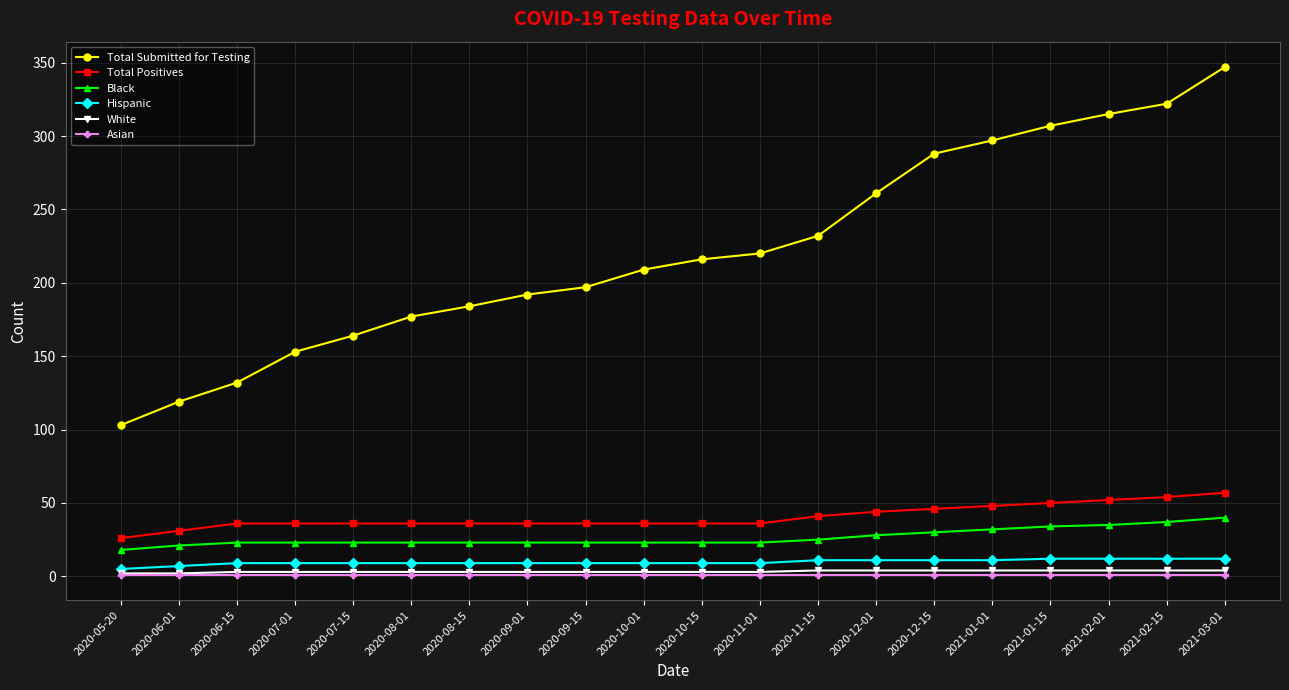

True or false: Asian and Total Submitted for Testing intersect in this chart.

False